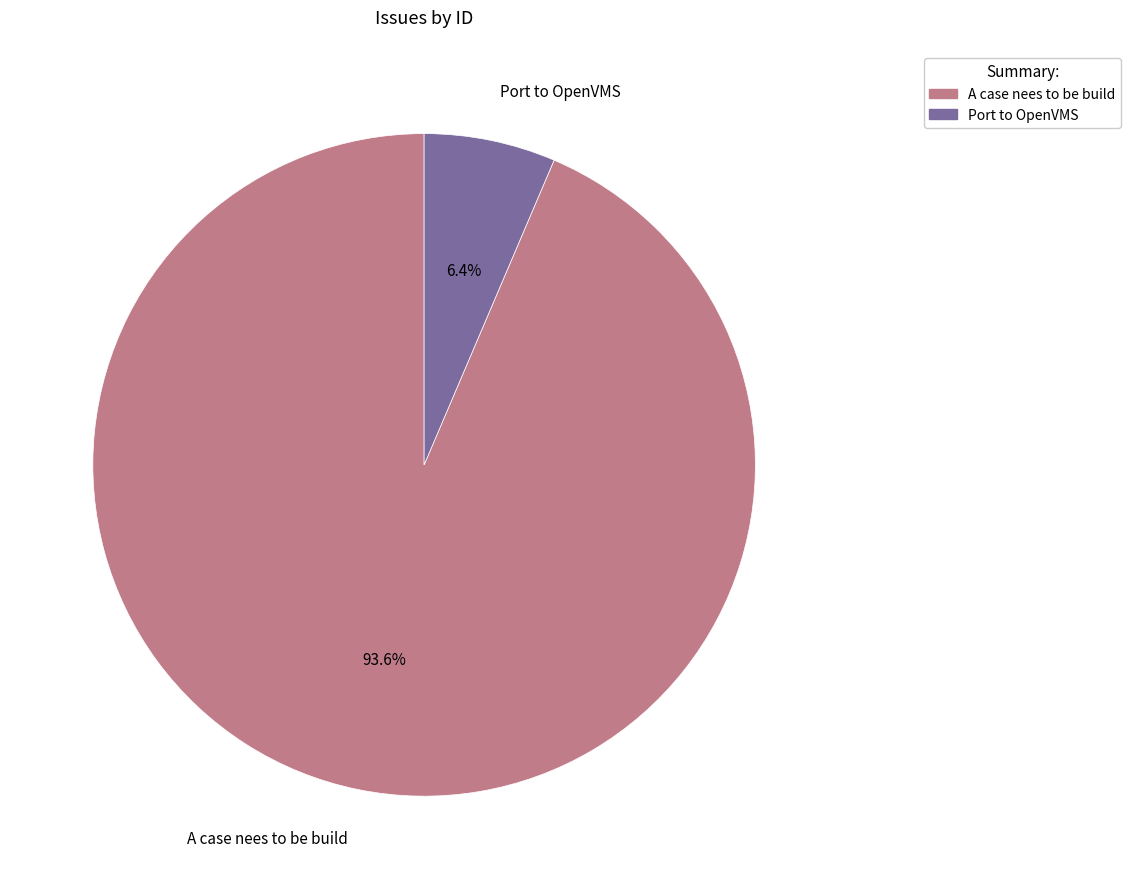

To the nearest percent, what is the combined percentage of Port to OpenVMS and A case nees to be build?

100%